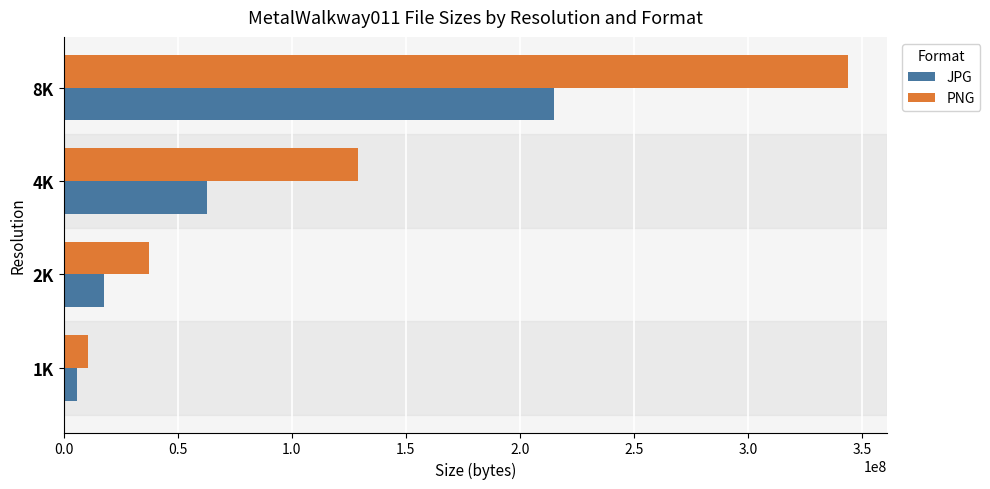

At 2K, list the series in order from largest to smallest.

PNG, JPG